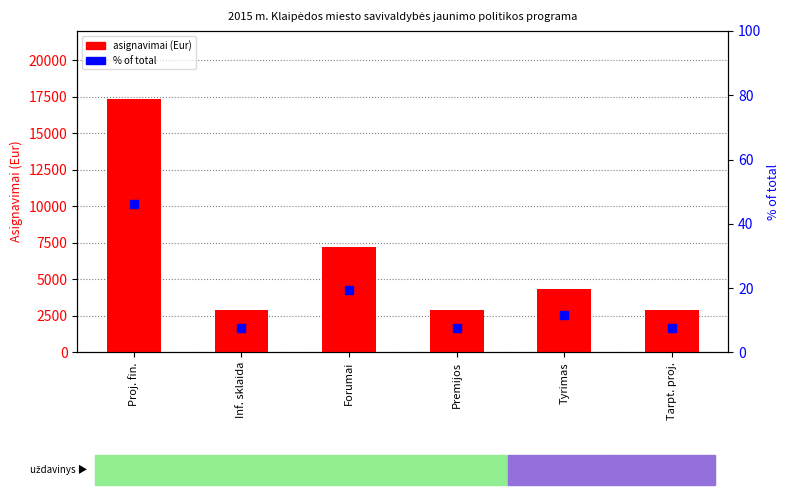

Is the value of asignavimai (Eur) at Premijos greater than the value of % of total at Premijos?

Yes